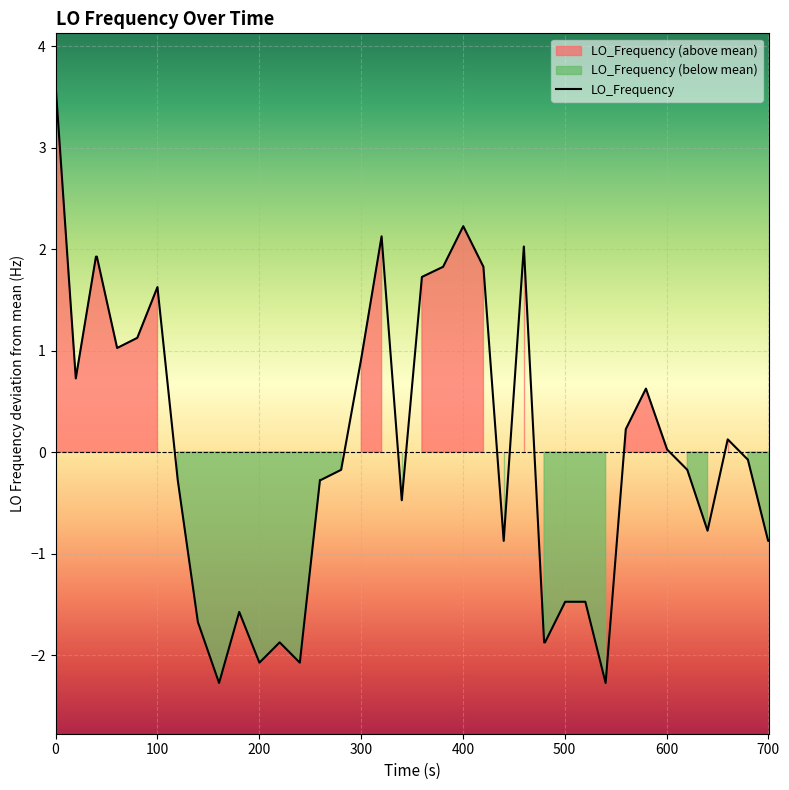

How many lines are shown in the chart?

1